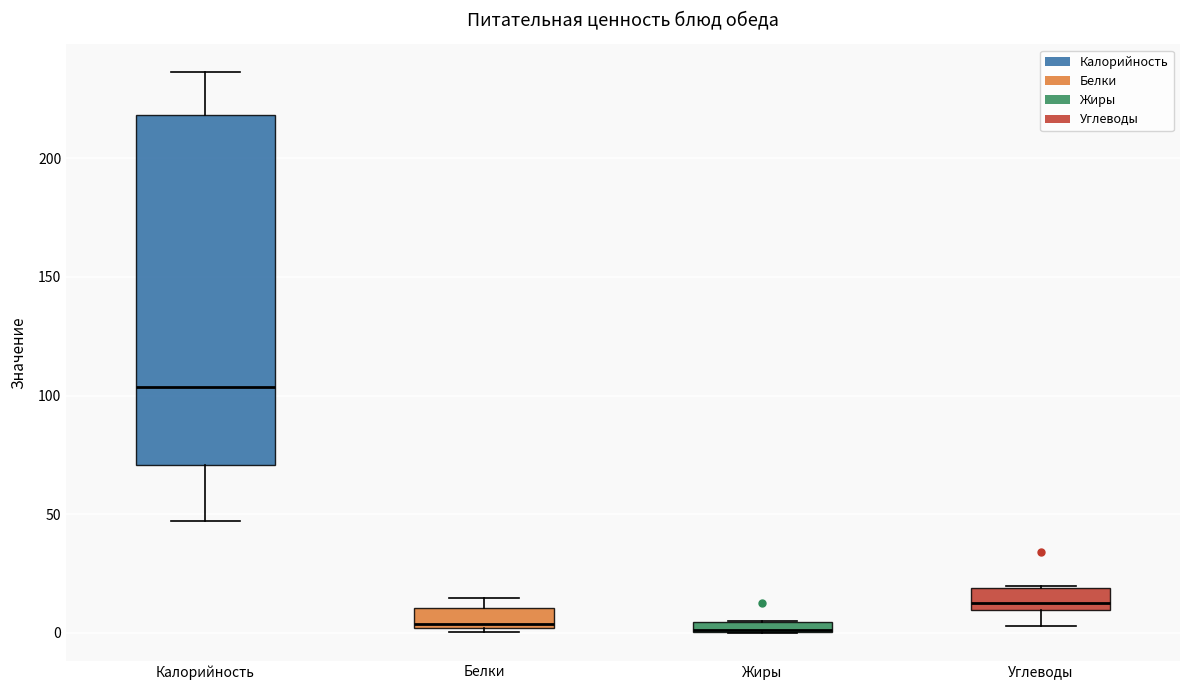

Which box has the highest median line?

Калорийность